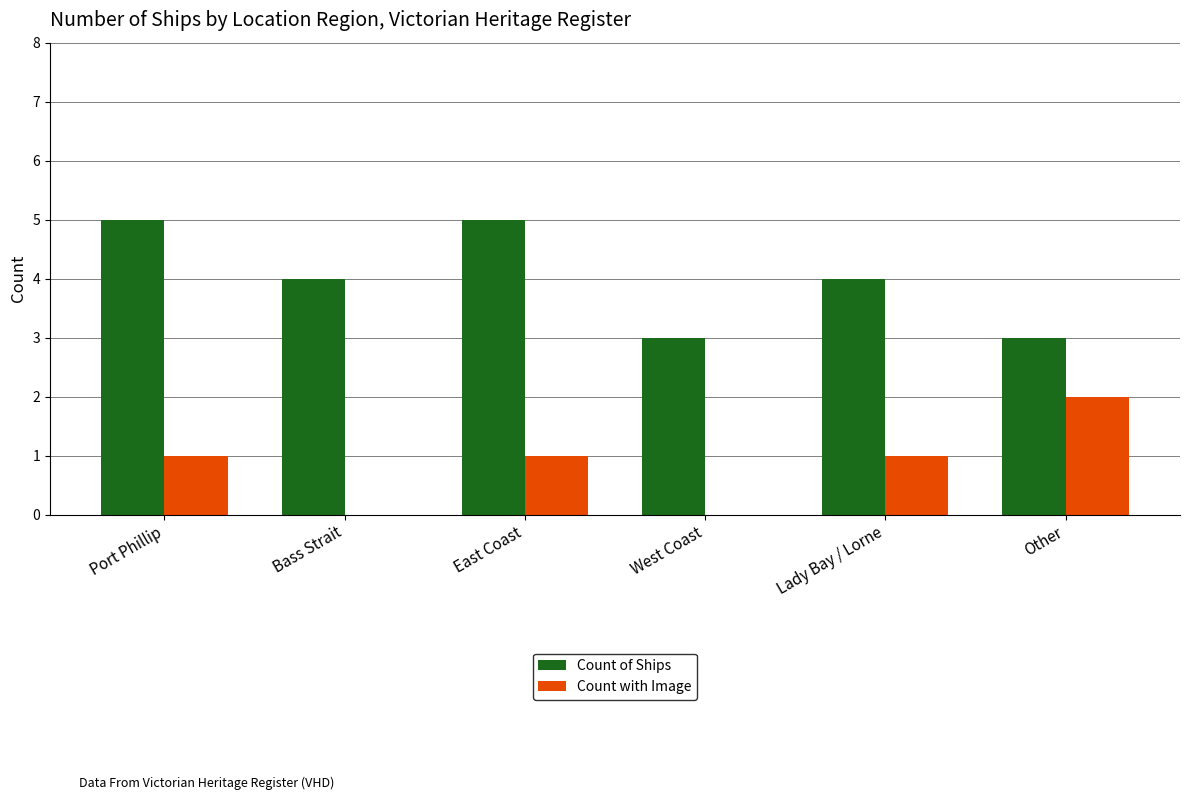

What is the sum of all Count of Ships values?

24